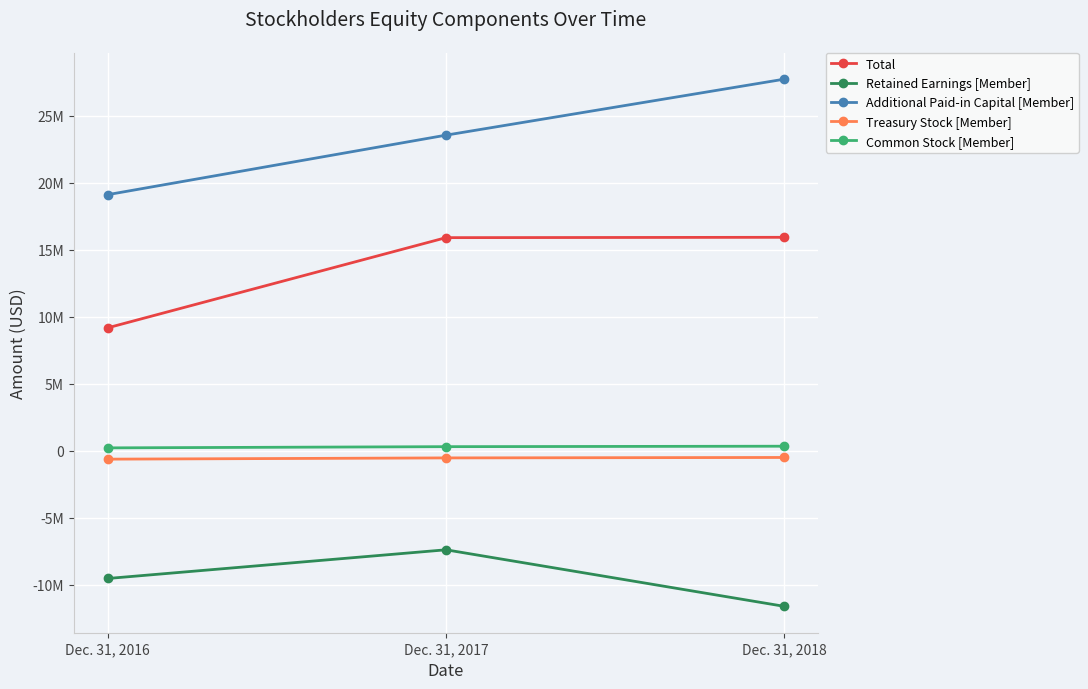

The value of Treasury Stock [Member] at Dec. 31, 2017 is -740532. True or false?

False